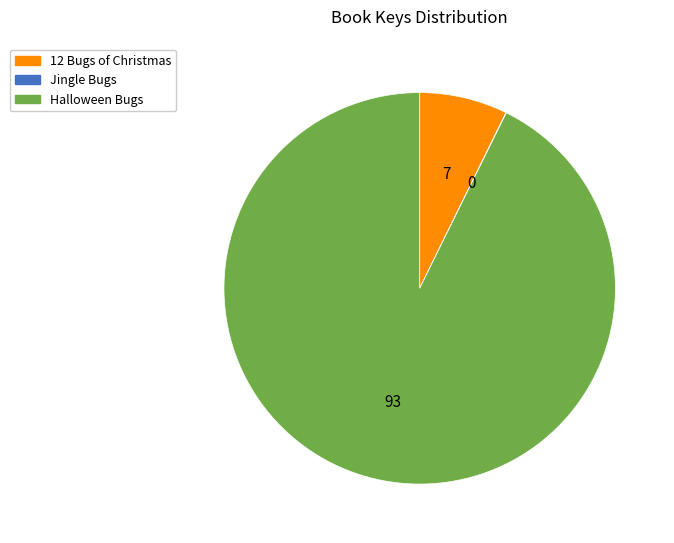

Is there a majority slice in this chart?

Yes